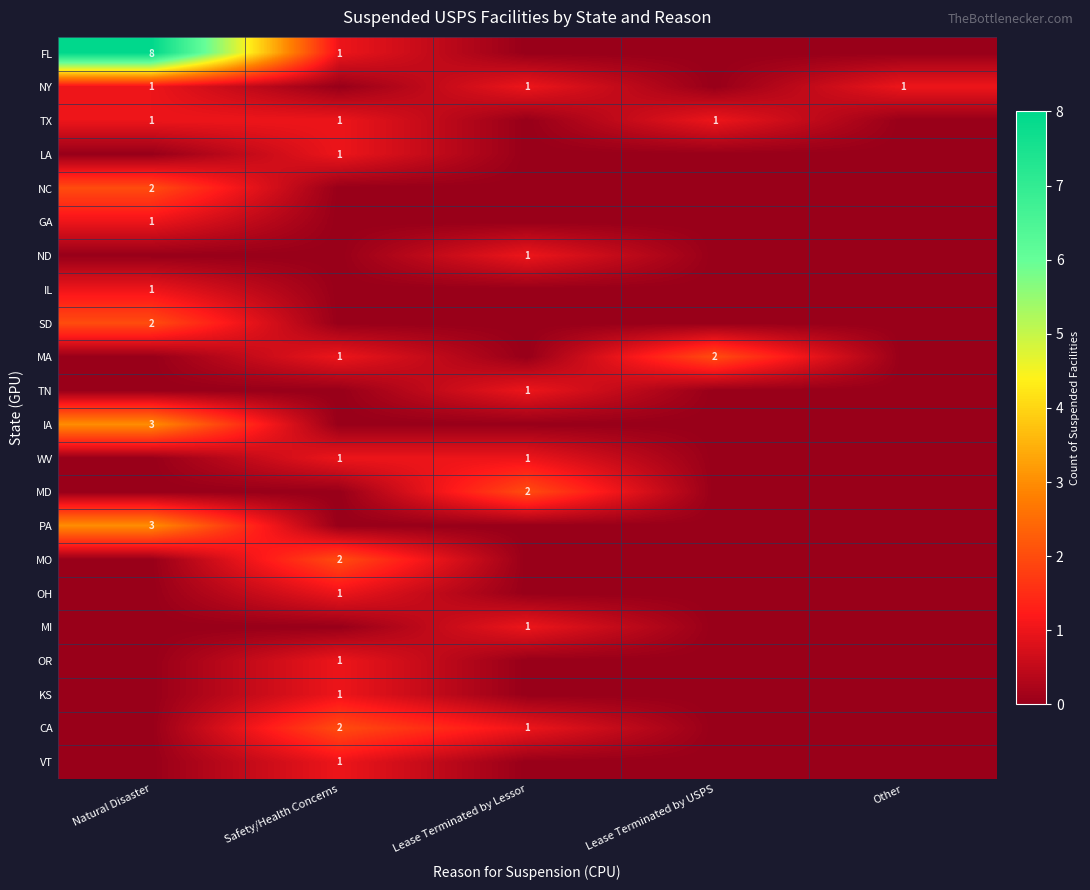

True or false: MI has a value of 0 at Lease Terminated by Lessor.

False